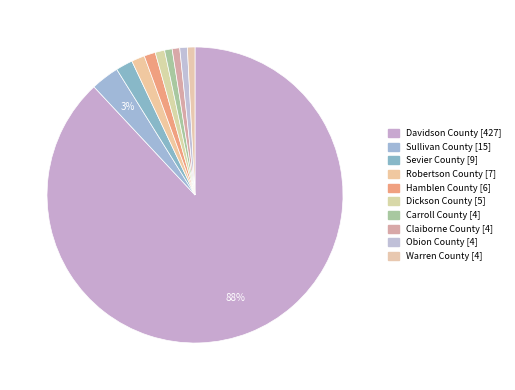

To the nearest percent, what percentage of the pie is Warren County?

1%